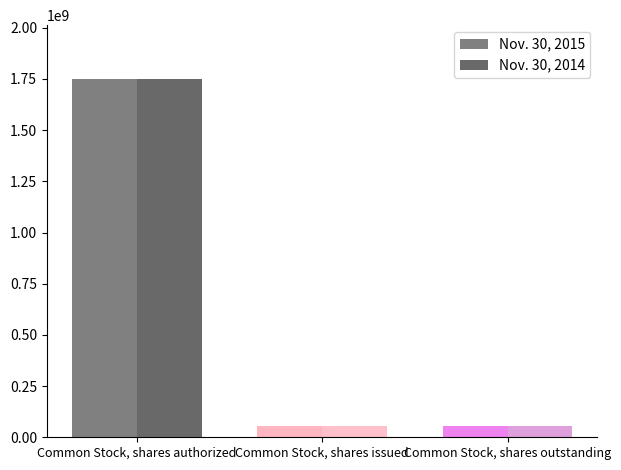

What is the average value of the Nov. 30, 2015 series?

620557300